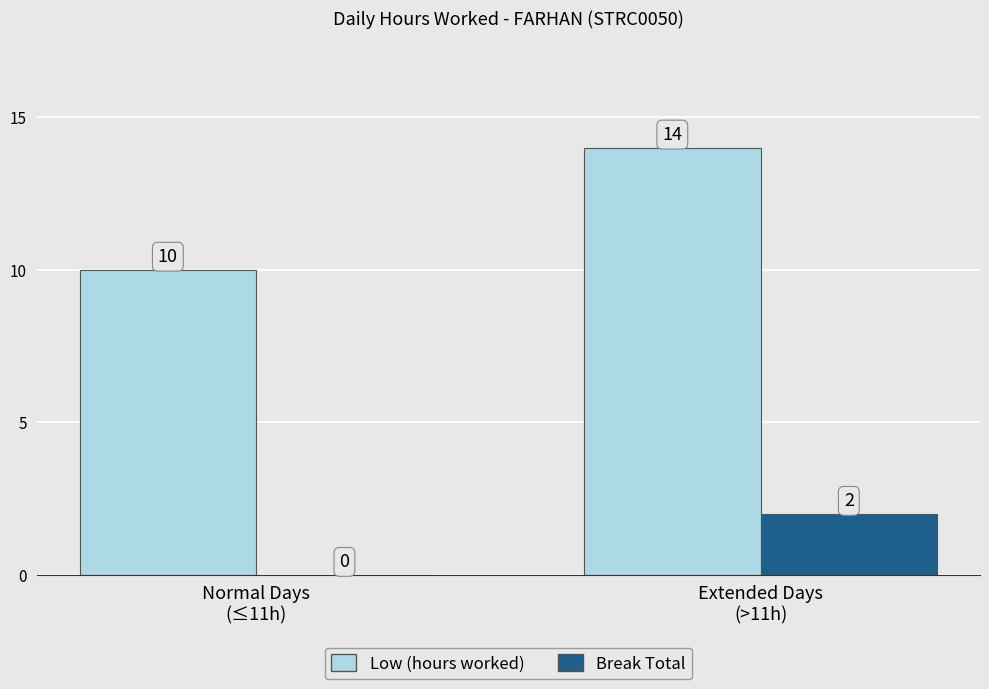

At which label does Low (hours worked) reach its peak?

Extended Days
(>11h)